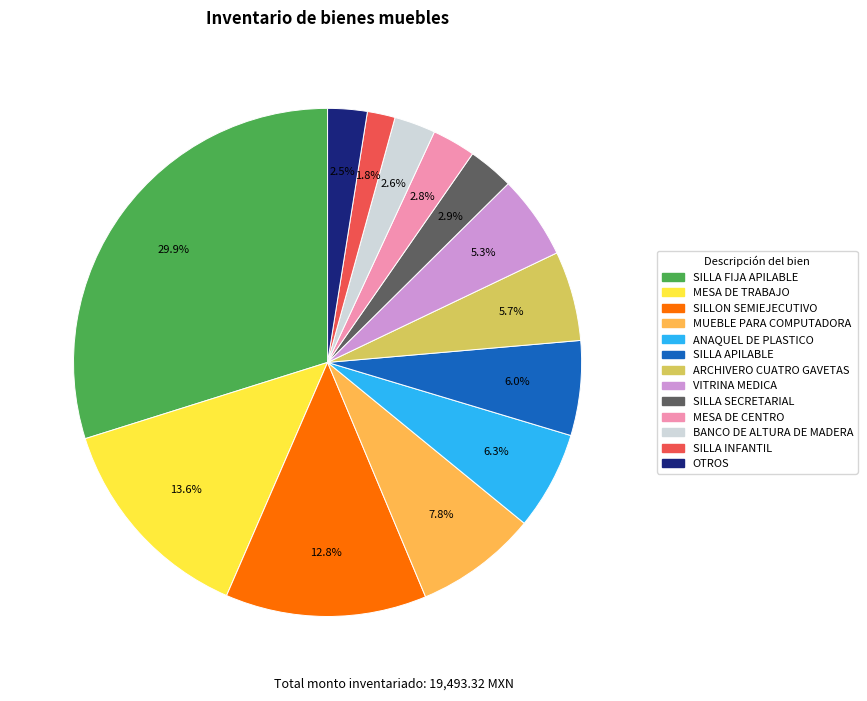

Count the number of slices in the pie.

13